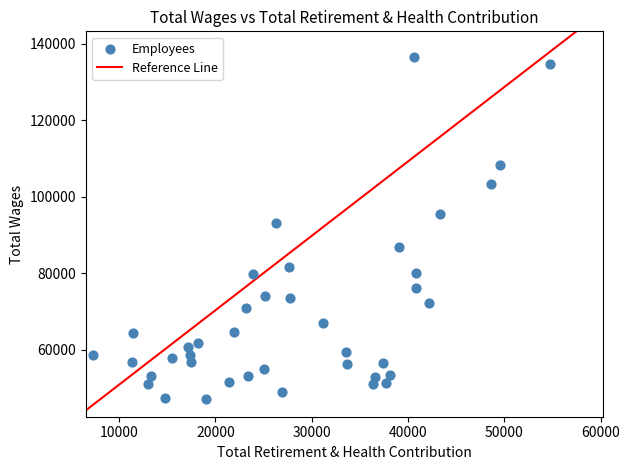

What is the range of Y values (max minus min)?

89230